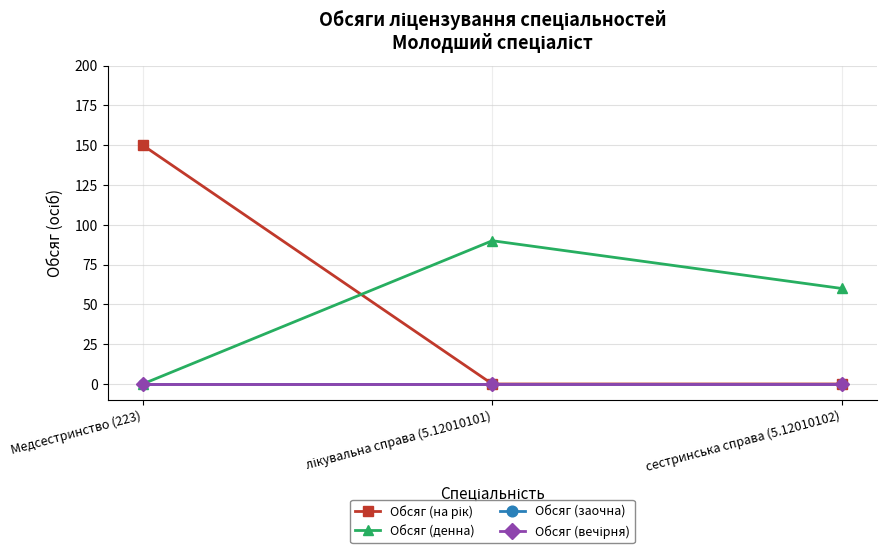

Reading left to right, what are all the values shown in this chart?

Обсяг (на рік): 150	0	0
Обсяг (денна): 0	90	60
Обсяг (заочна): 0	0	0
Обсяг (вечірня): 0	0	0